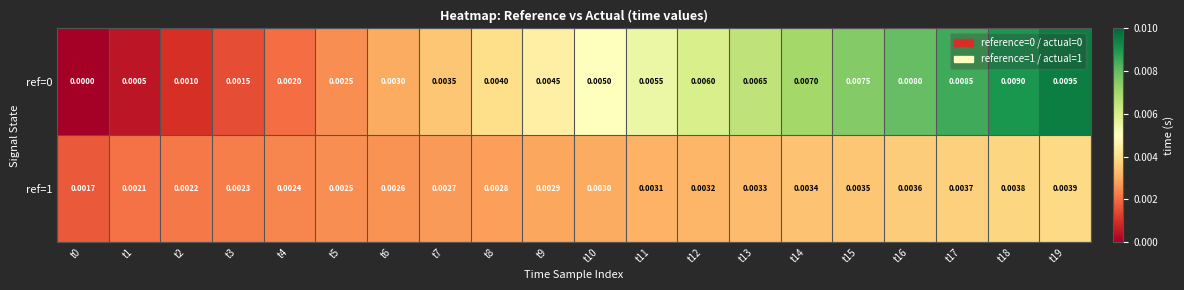

Is the value of ref=1 at t6 greater than the value of ref=0 at t16?

No